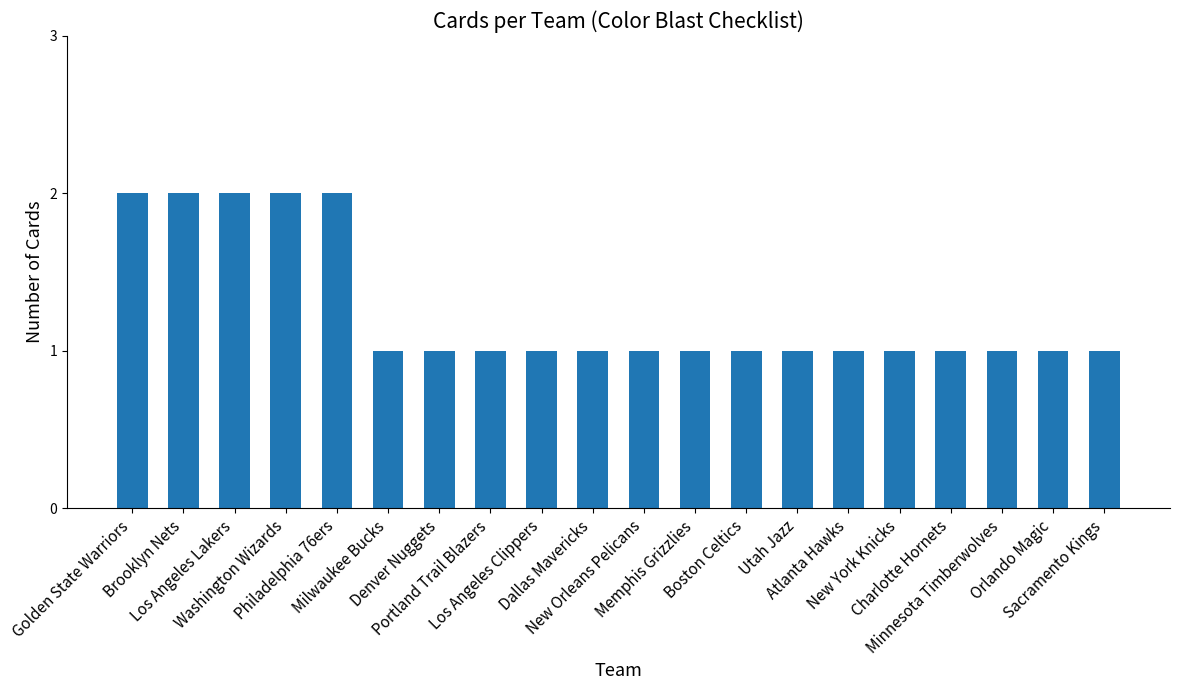

Between Brooklyn Nets and Milwaukee Bucks, which is larger?

Brooklyn Nets